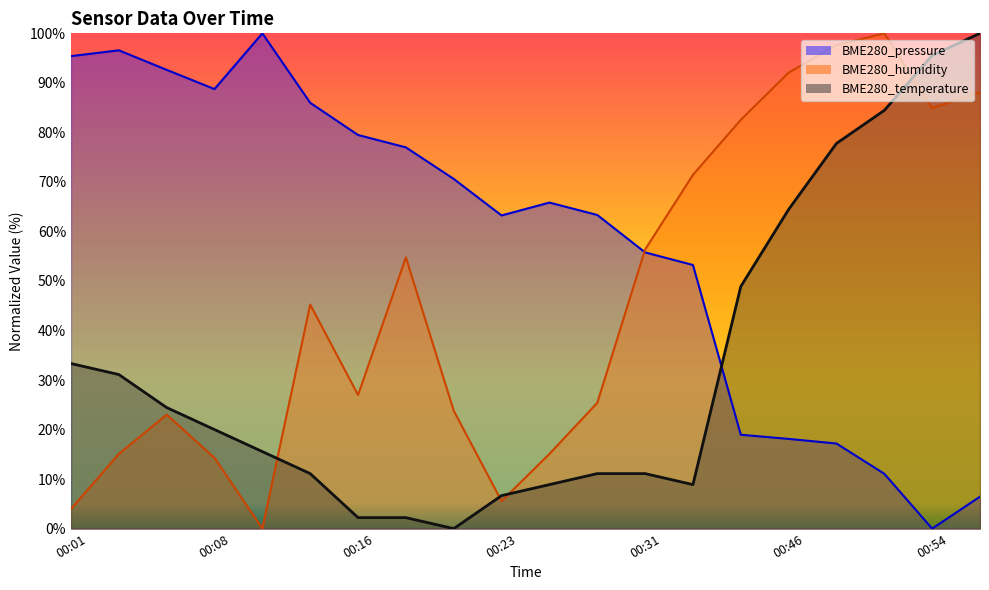

What is the change in value from 14 to 15?

+15.6